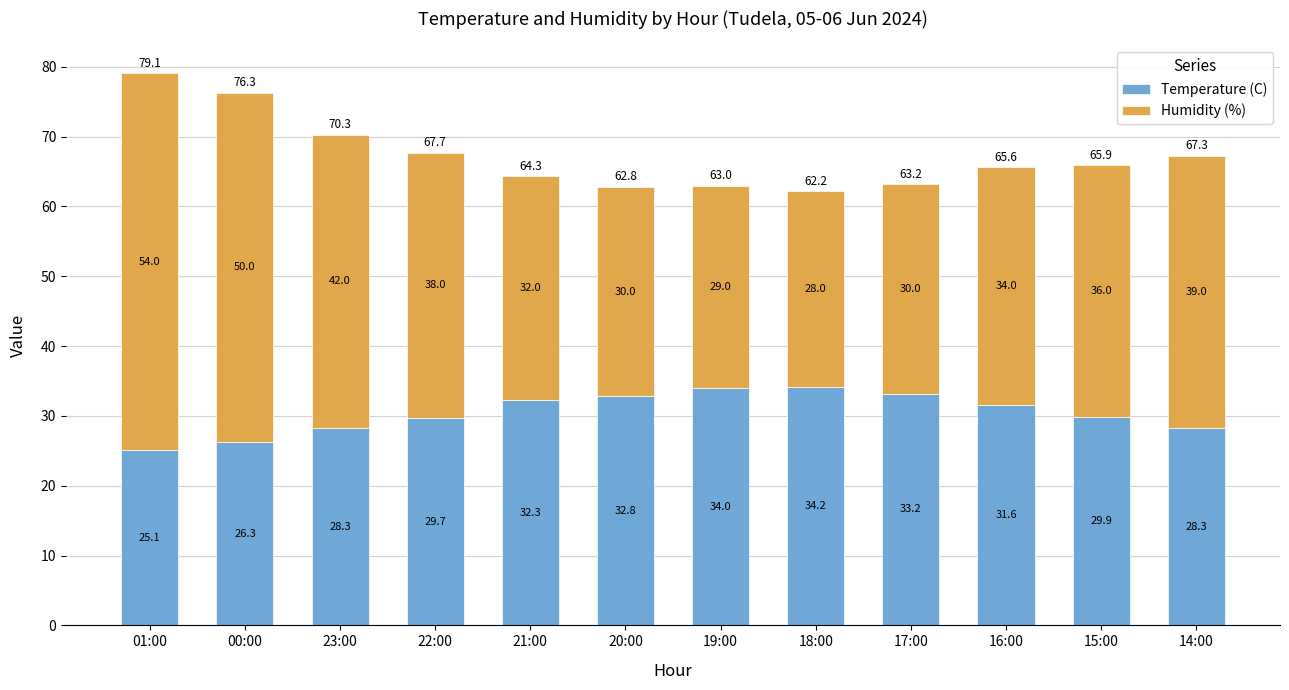

At which category is the sum across all series the highest?

01:00